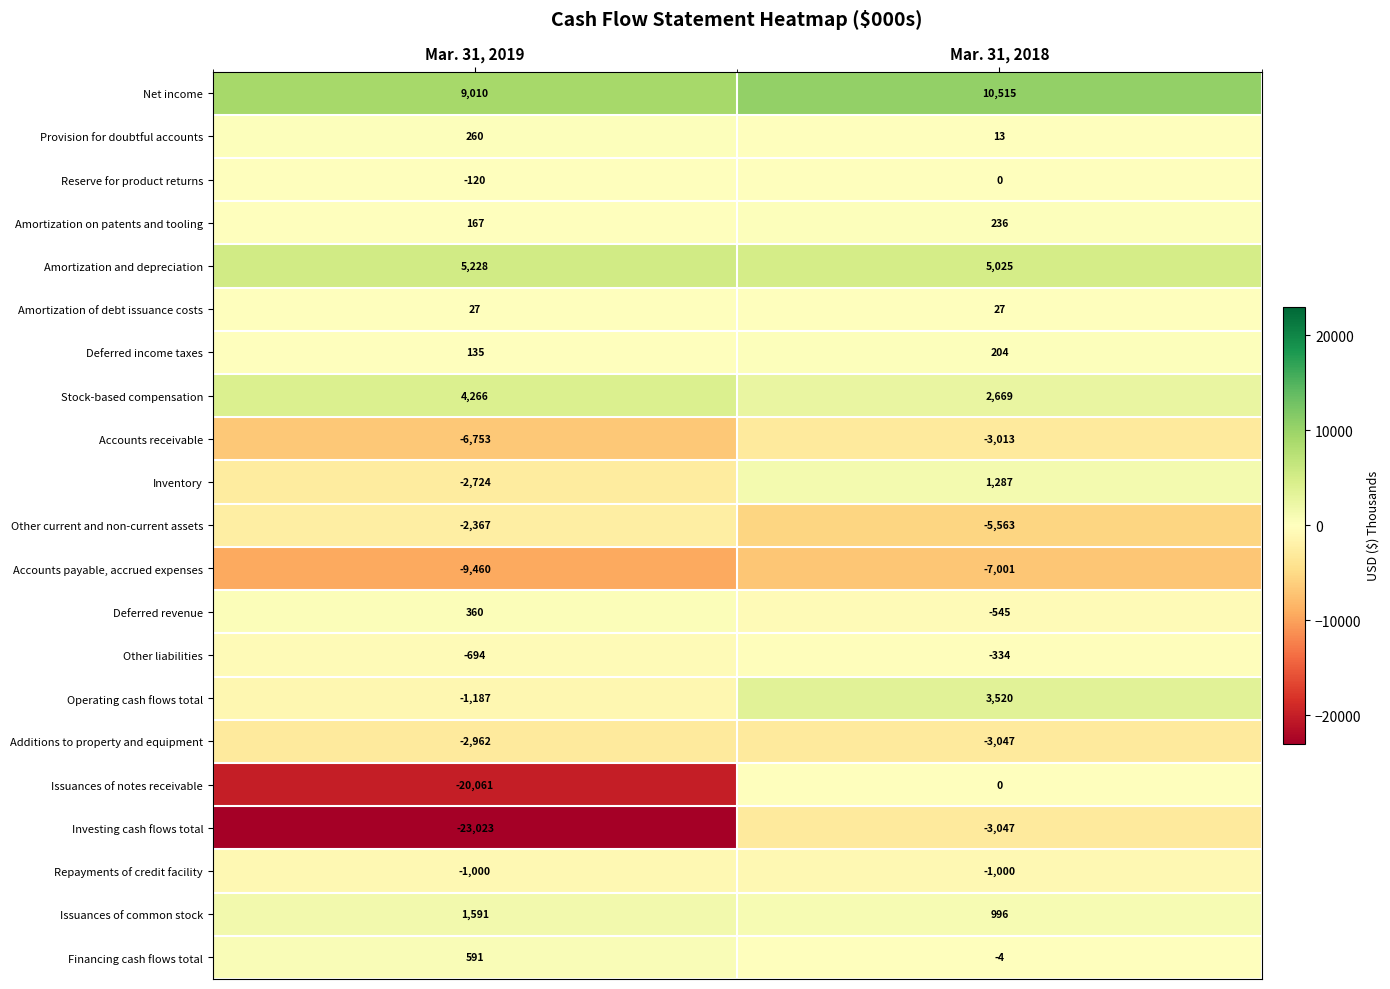

List the labels in order of Accounts receivable value, largest first.

Mar. 31, 2018, Mar. 31, 2019